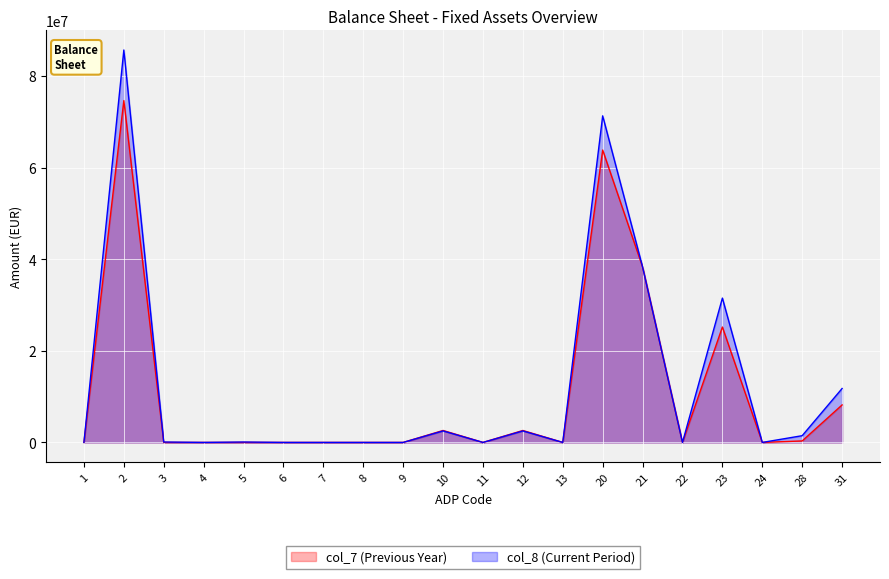

How many values in the col_7 (Previous Year) series are below 4220?

10